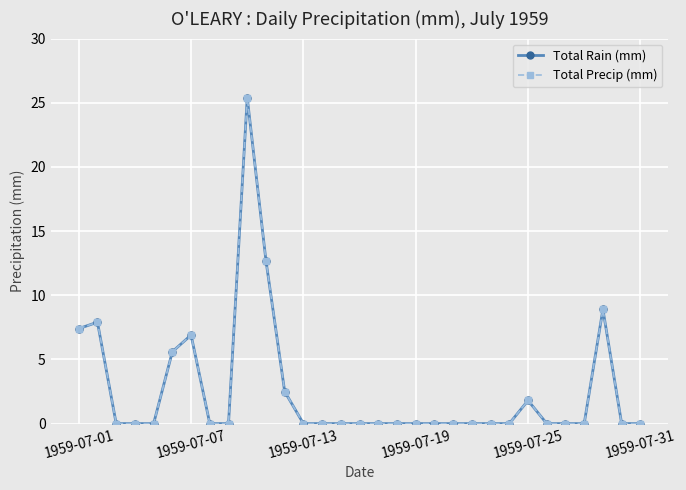

Does the chart have visible grid lines?

Yes